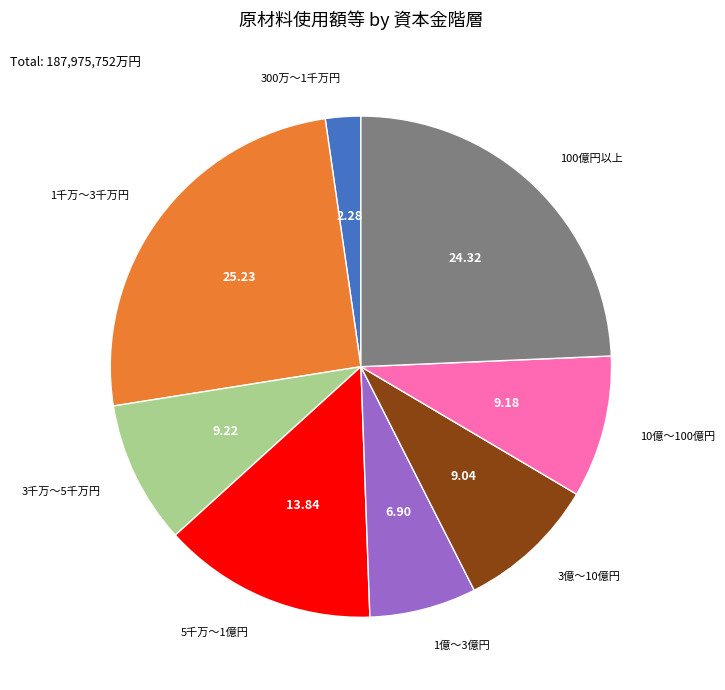

Which has a higher value, 5千万～1億円 or 1億～3億円?

5千万～1億円